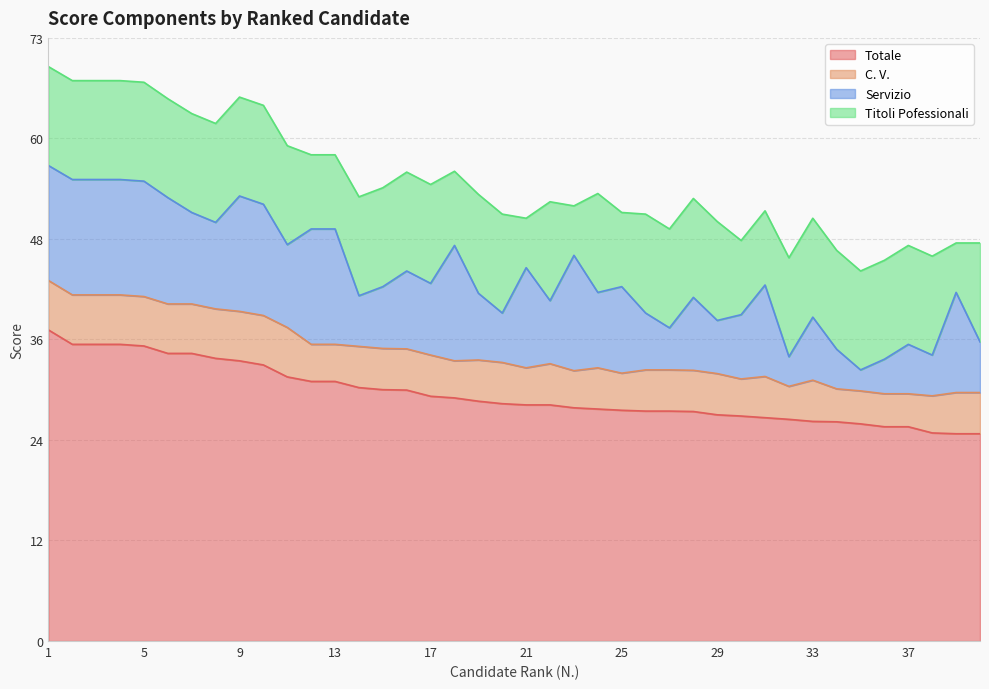

What is the average value of the Servizio series?

9.5